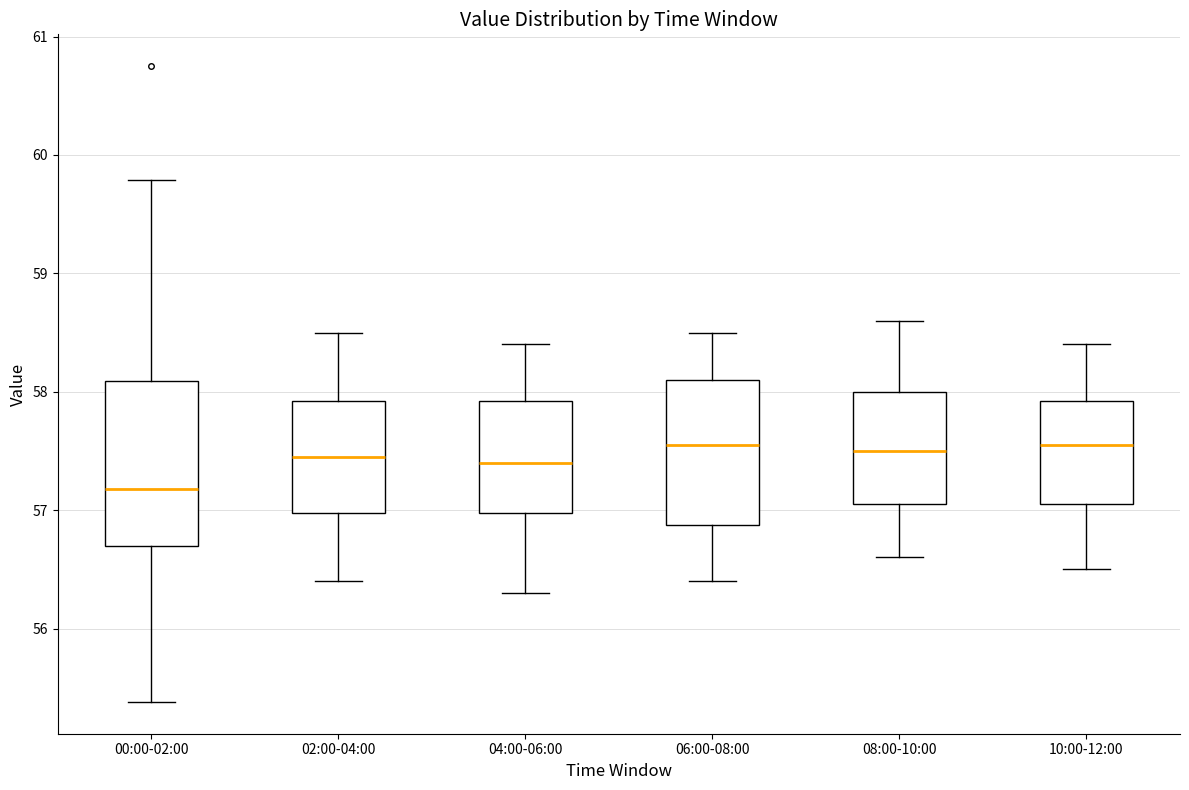

Reading left to right, read every box against the y-axis: the position of its median line, the range the box covers, and the ends of its whiskers. The values are not printed on the chart, so give them approximately, as read against the axis.

00:00-02:00: median 57.2, box 56.7 to 58.1, whiskers 55.4 to 59.8
02:00-04:00: median 57.5, box 57.0 to 57.9, whiskers 56.4 to 58.5
04:00-06:00: median 57.4, box 57.0 to 57.9, whiskers 56.3 to 58.4
06:00-08:00: median 57.6, box 56.9 to 58.1, whiskers 56.4 to 58.5
08:00-10:00: median 57.5, box 57.1 to 58.0, whiskers 56.6 to 58.6
10:00-12:00: median 57.6, box 57.1 to 57.9, whiskers 56.5 to 58.4